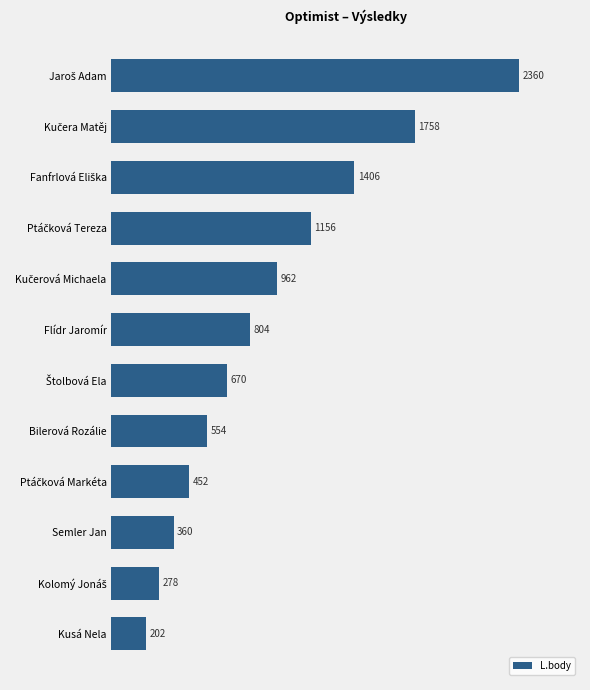

The chart shows a value of 202 at Kusá Nela. True or false?

True